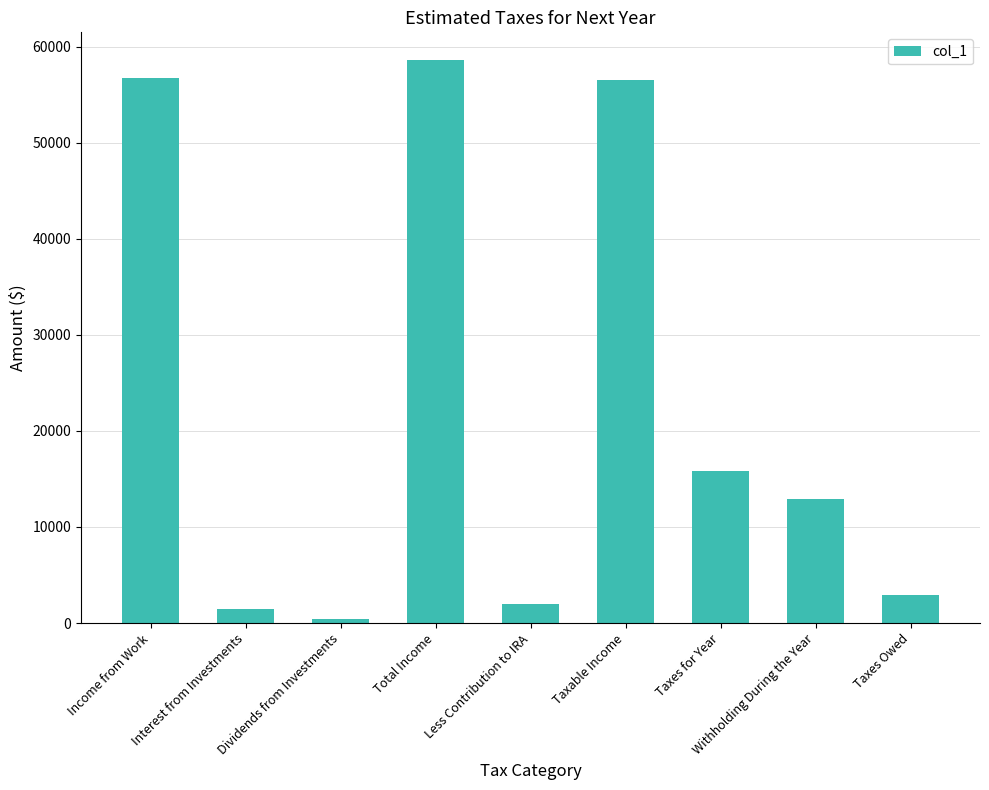

What is the value of the 7th bar from the left?

15842.4